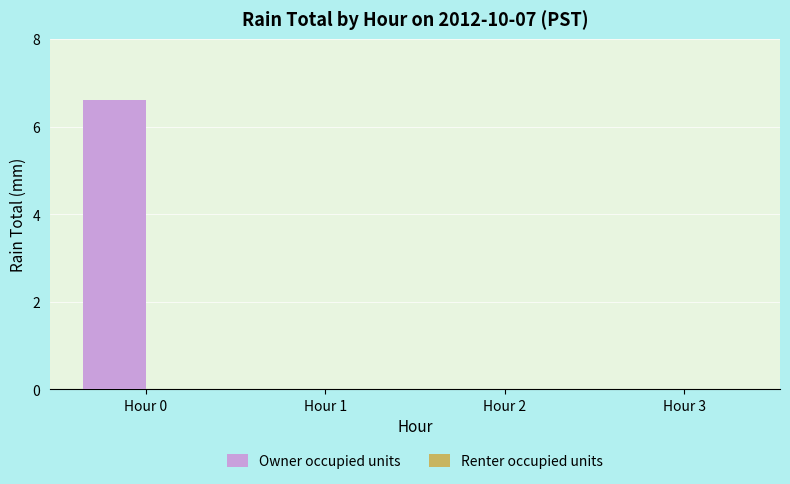

Which has a higher value, Hour 3 or Hour 0?

Hour 0